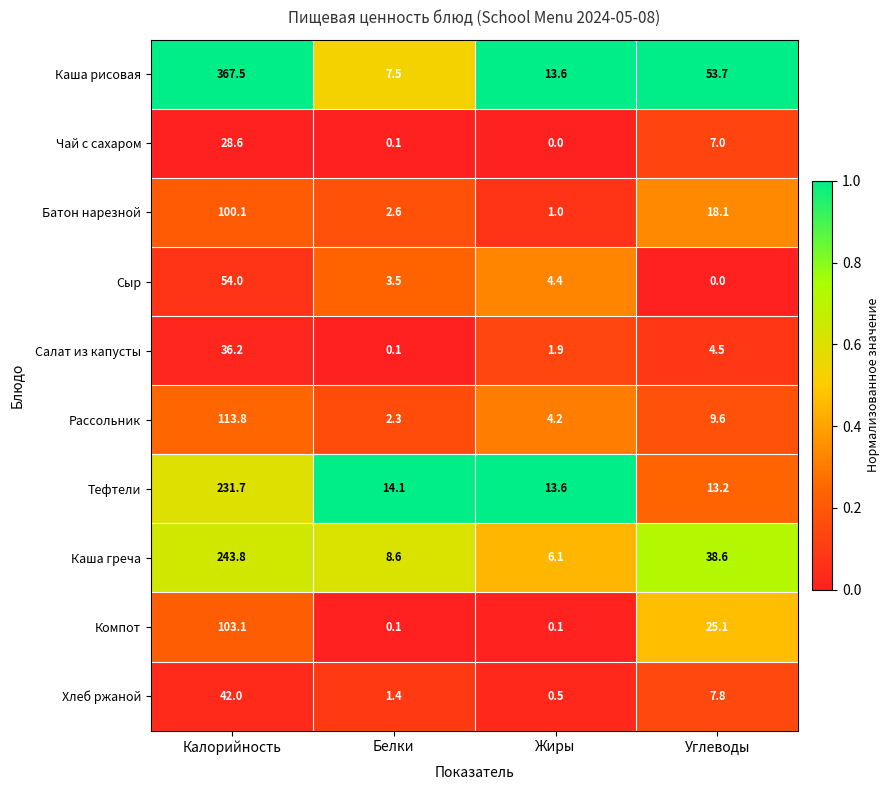

Rank the series at Калорийность from highest to lowest value.

Каша рисовая, Каша греча, Тефтели, Рассольник, Компот, Батон нарезной, Сыр, Хлеб ржаной, Салат из капусты, Чай с сахаром